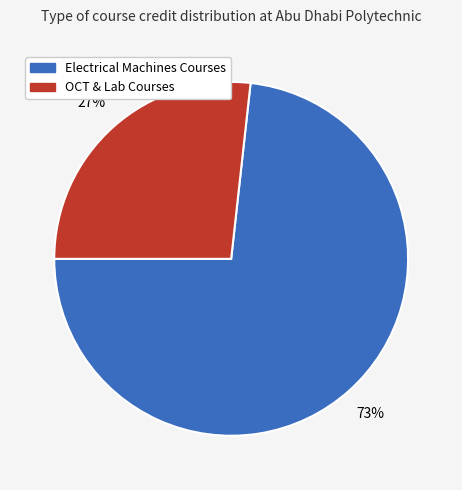

To the nearest percent, what is the average slice percentage?

50%